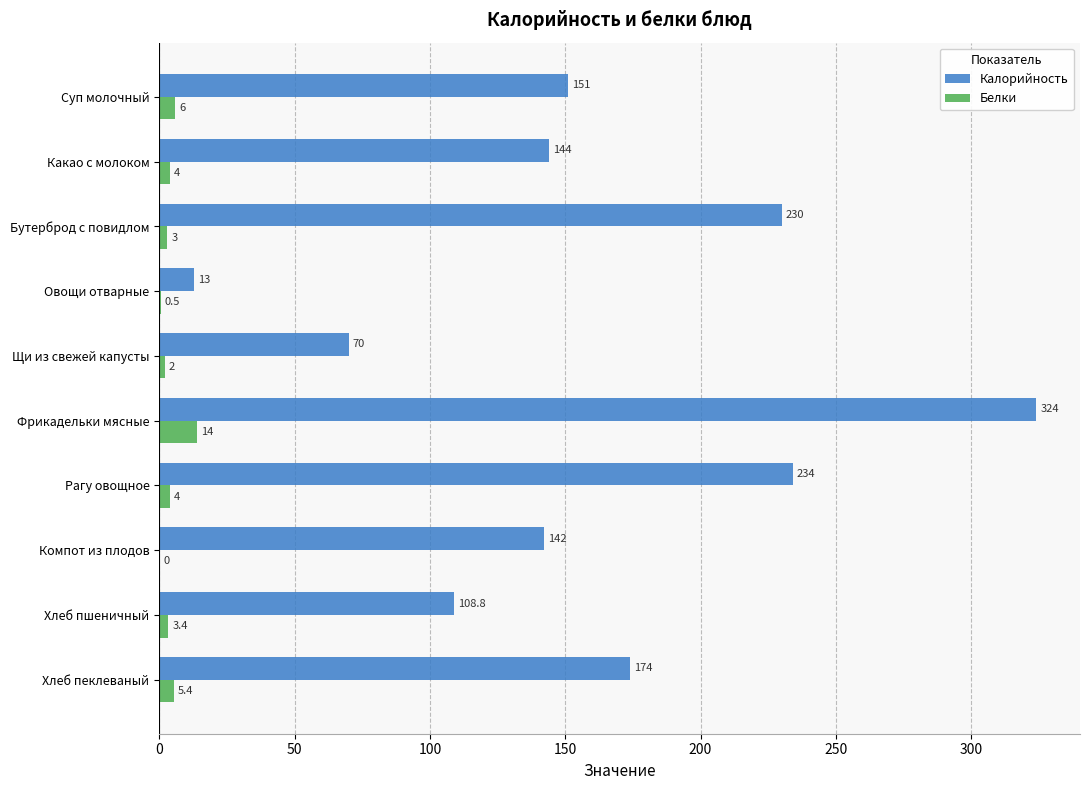

Which series changed the most between Бутерброд с повидлом and Хлеб пеклеваный?

Калорийность